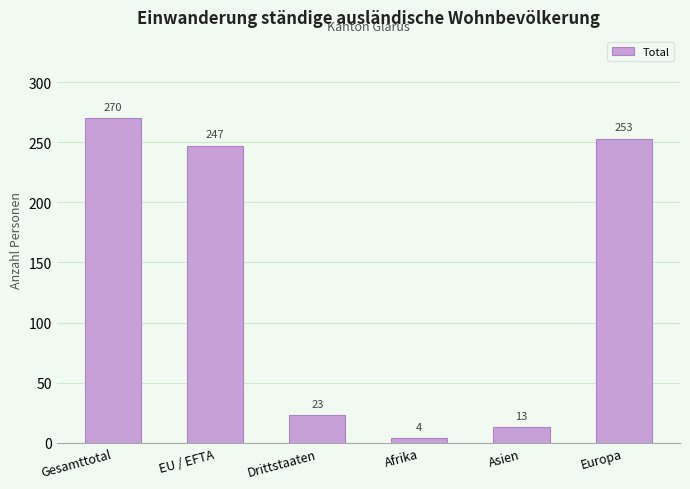

Reading right to left, transcribe all the data shown in this chart.

253	13	4	23	247	270